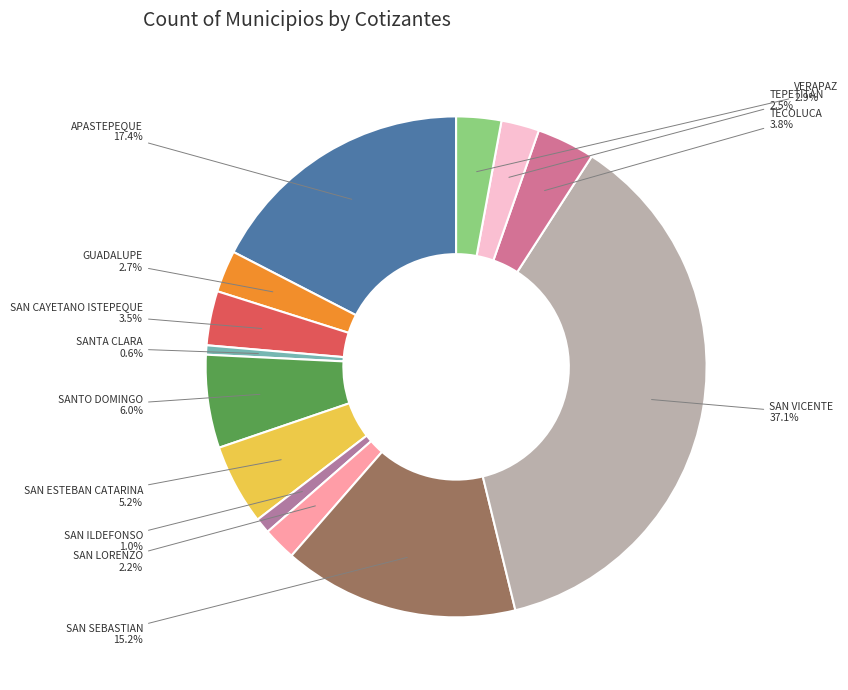

What is the total percentage of GUADALUPE and SANTA CLARA?

3.3%